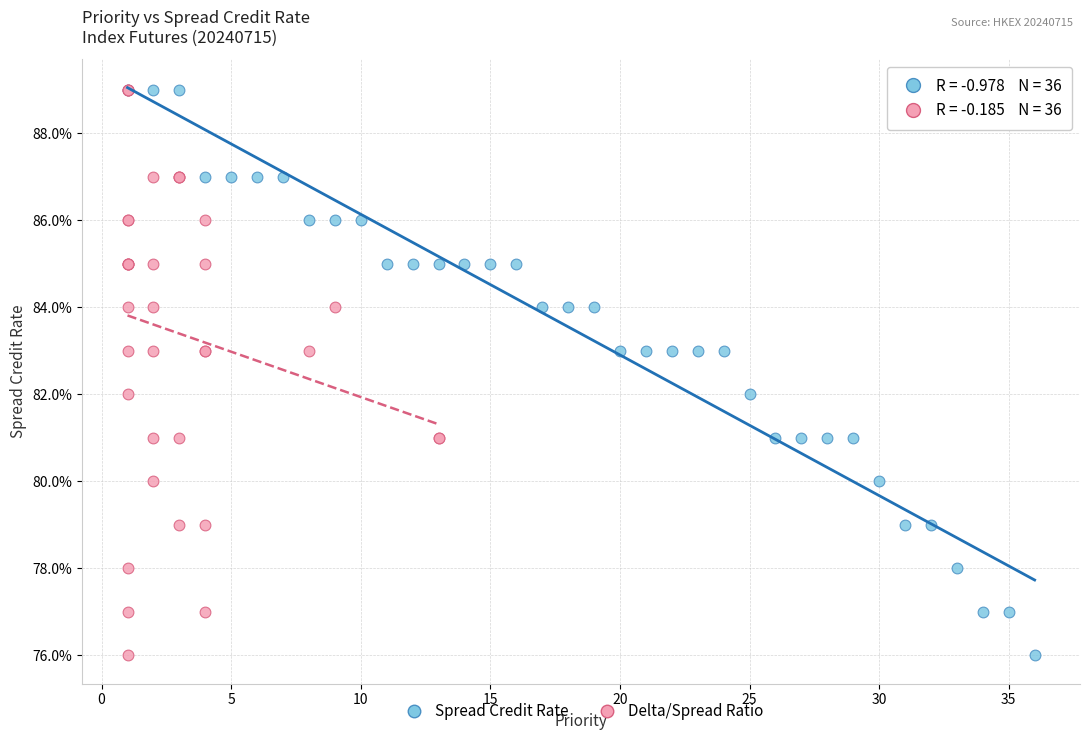

What are all the series names shown in the legend?

Spread Credit Rate, Delta/Spread Ratio